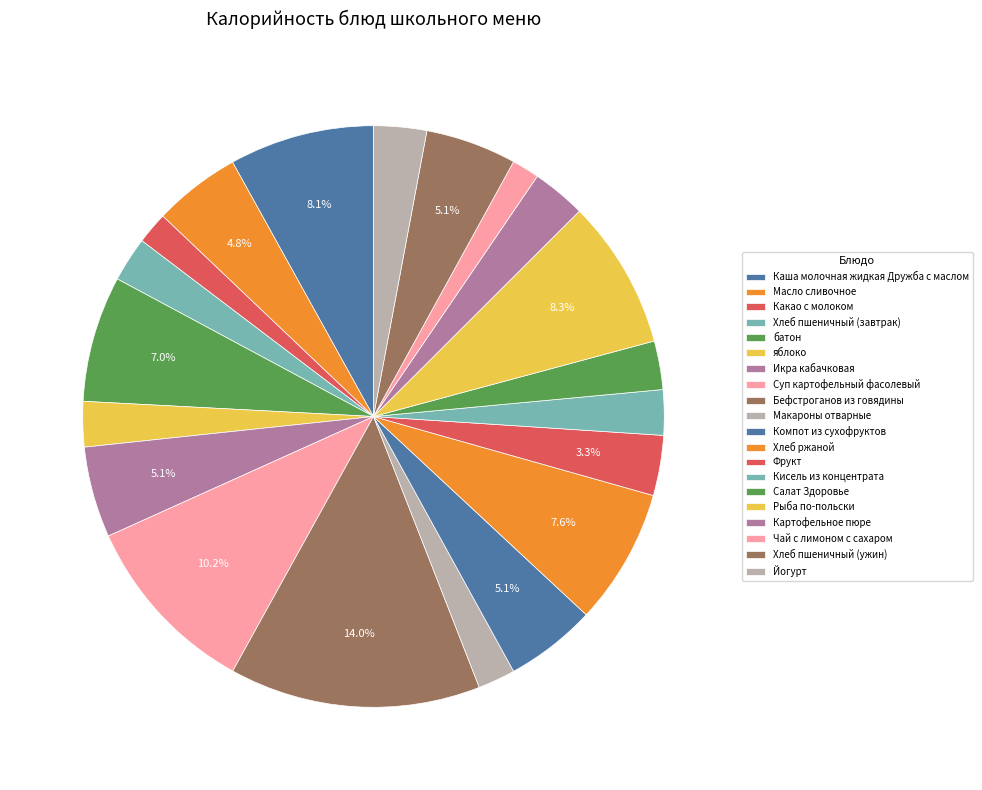

To the nearest percent, what is the average slice percentage?

5%